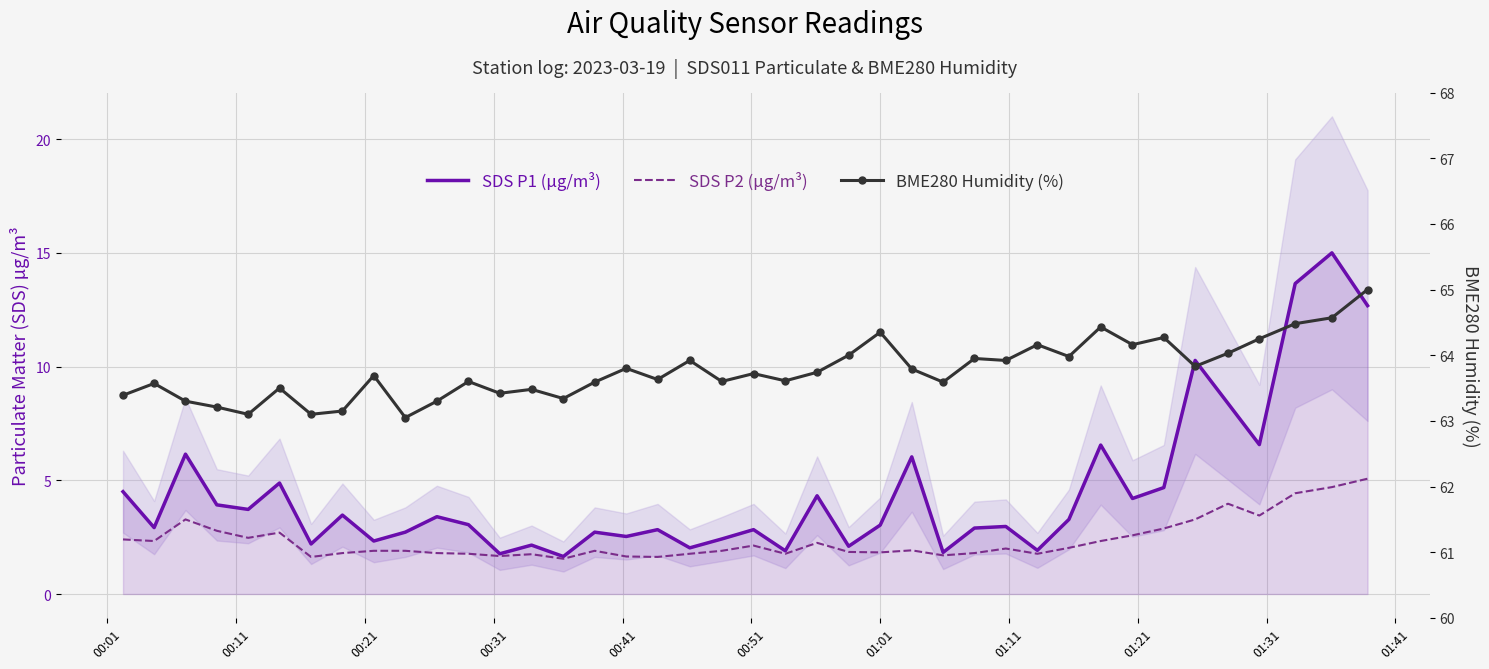

Which series has the largest total across all categories?

BME280 Humidity (%)